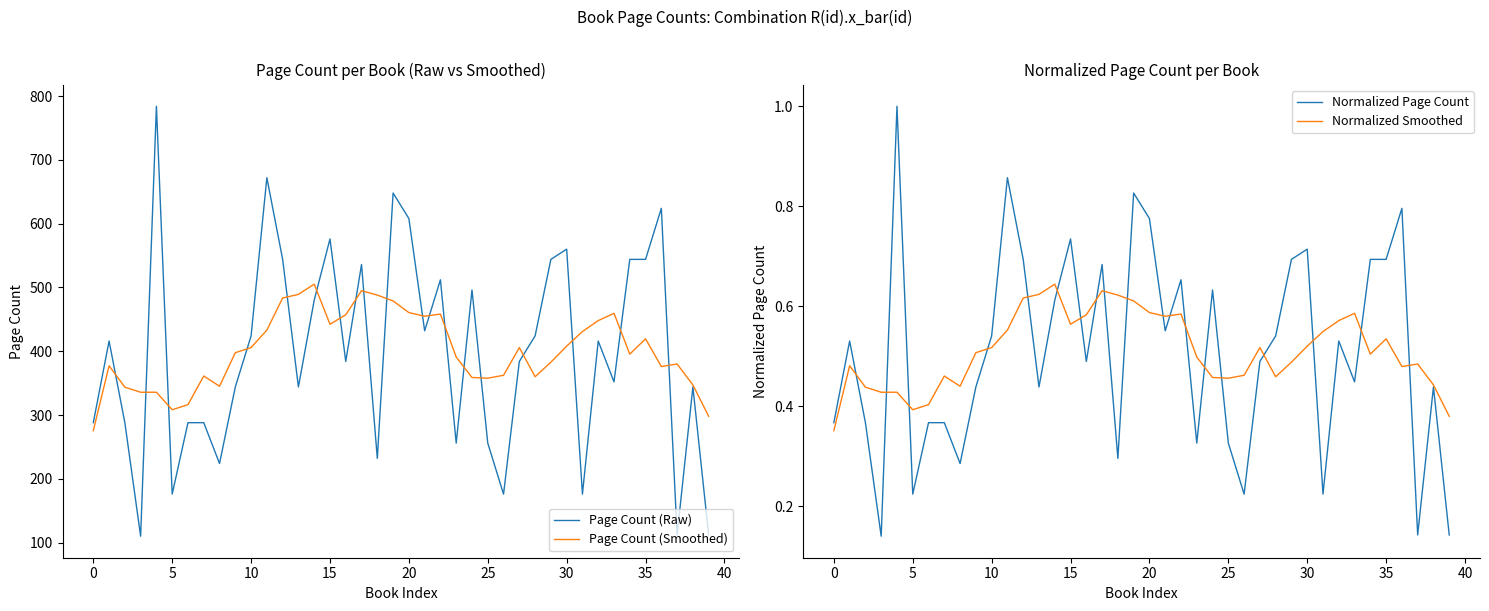

How many lines are shown in the chart?

4